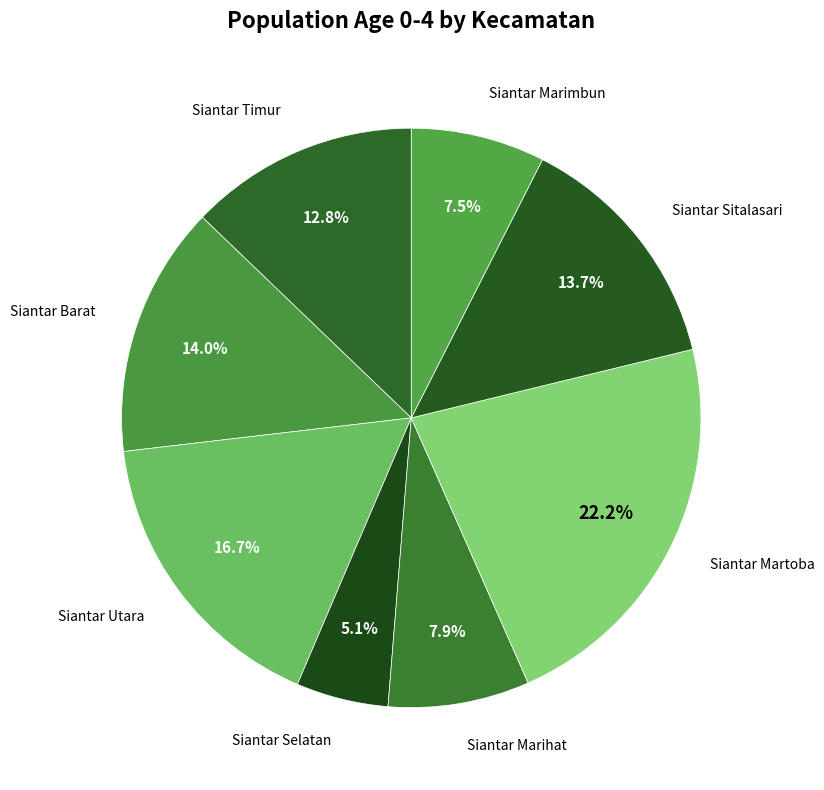

Count the number of slices in the pie.

8